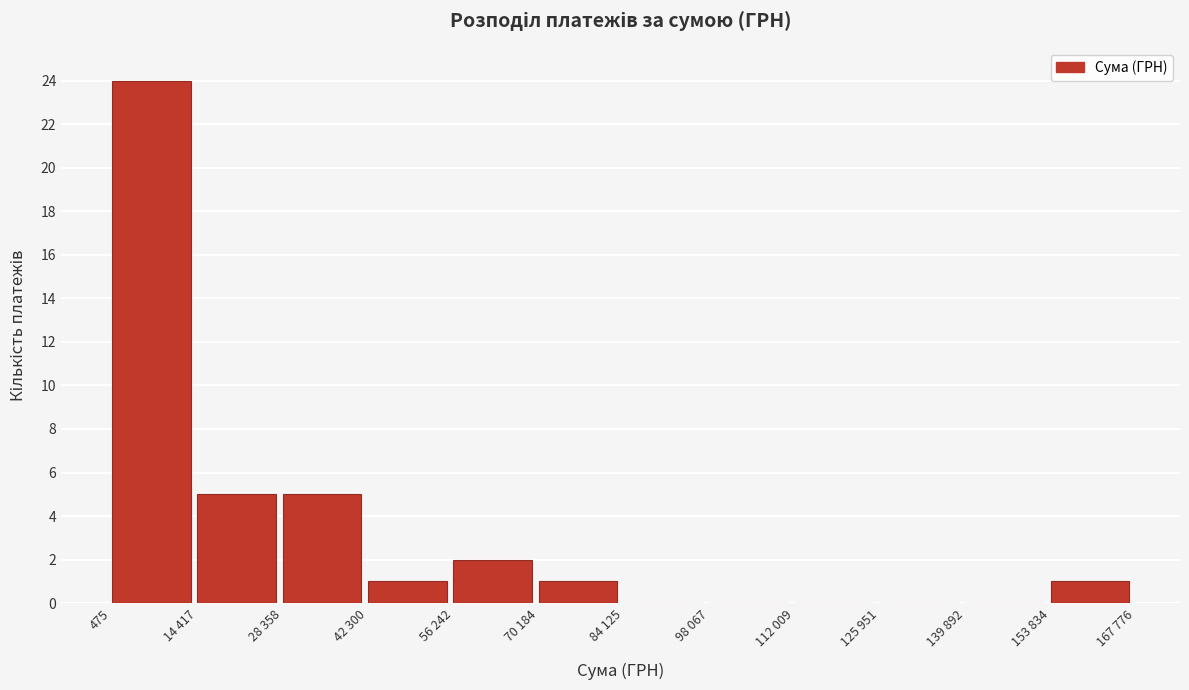

Reading right to left, extract all data points from this chart.

153 834=1	139 892=0	125 951=0	112 009=0	98 067=0	84 125=0	70 184=1	56 242=2	42 300=1	28 358=5	14 417=5	475=24